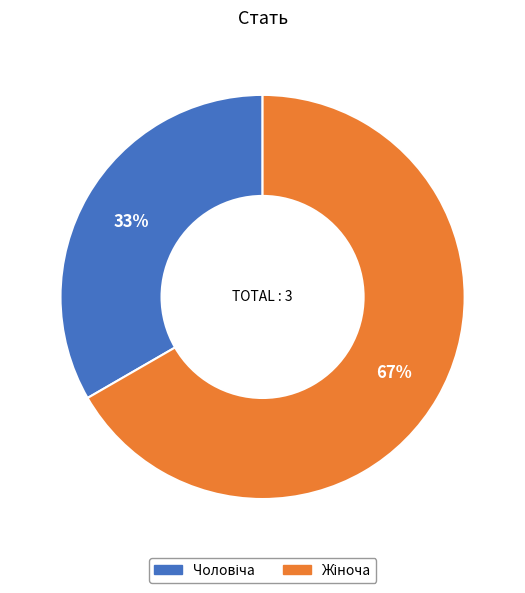

To the nearest percent, what is the average slice percentage?

50%